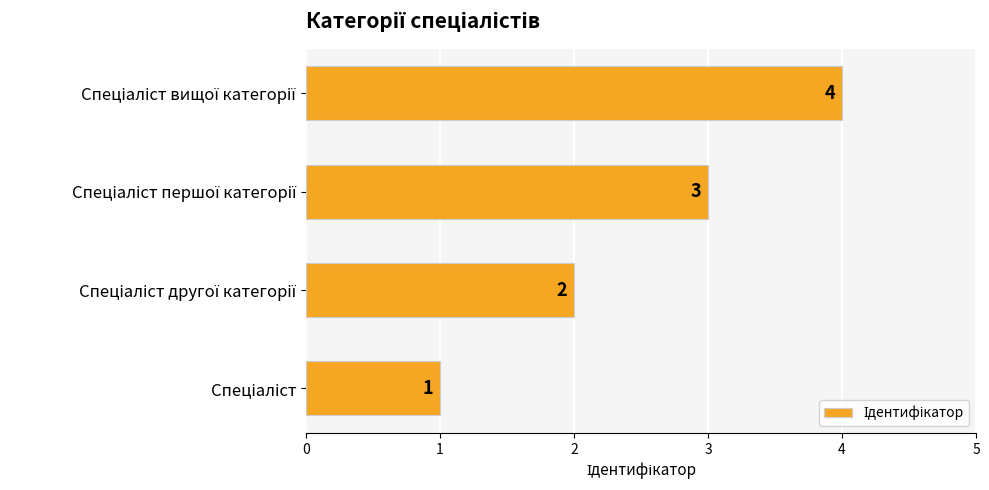

What is the maximum value shown in the chart?

4